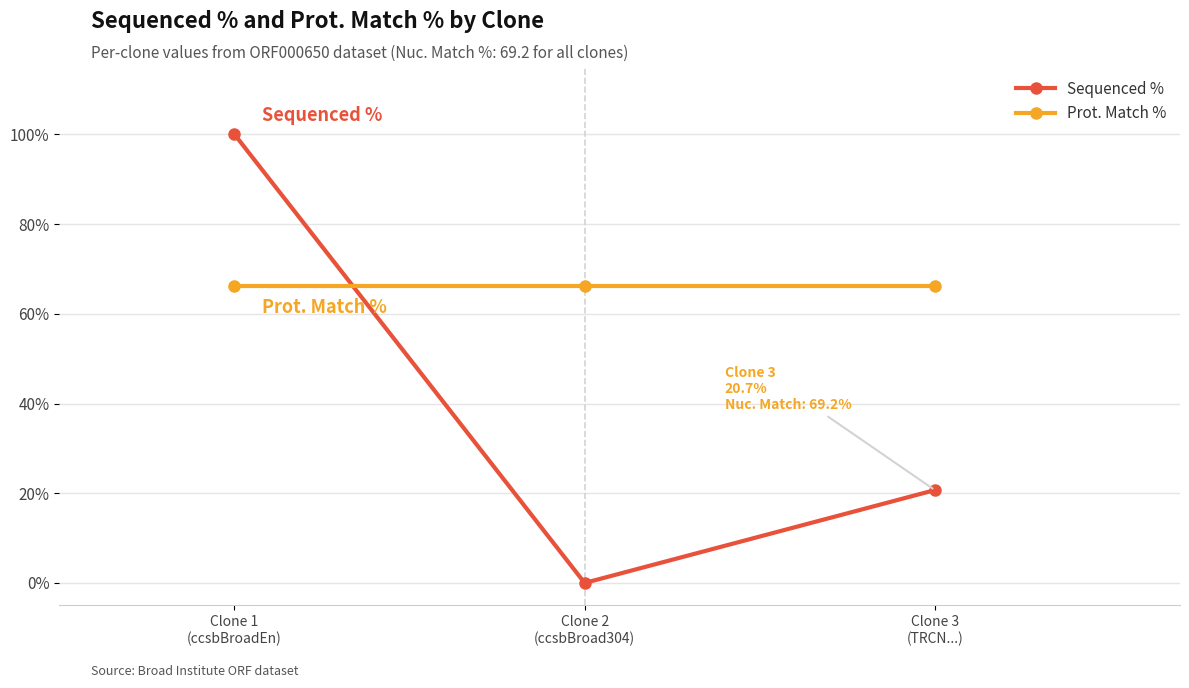

Reading left to right, list all the values displayed in this chart.

Sequenced %: Clone 1
(ccsbBroadEn)=100.0	Clone 2
(ccsbBroad304)=0.0	Clone 3
(TRCN...)=20.7
Prot. Match %: Clone 1
(ccsbBroadEn)=66.1	Clone 2
(ccsbBroad304)=66.1	Clone 3
(TRCN...)=66.1